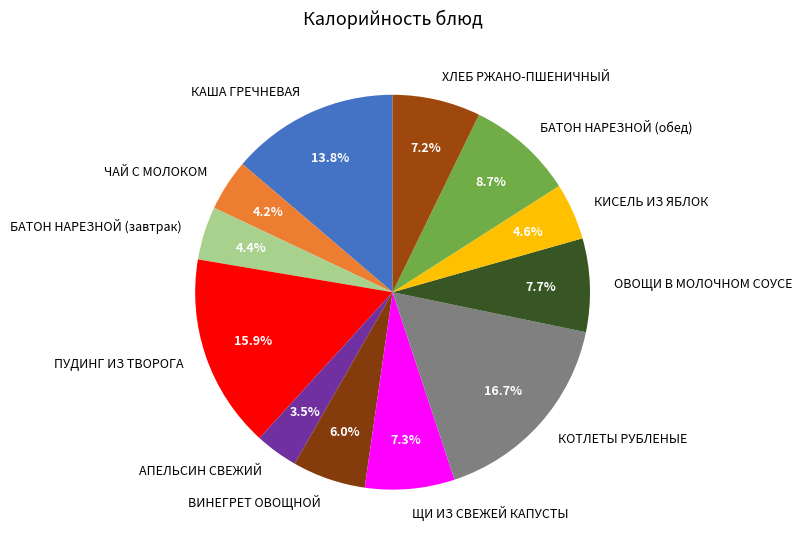

Combined, do ЩИ ИЗ СВЕЖЕЙ КАПУСТЫ and КИСЕЛЬ ИЗ ЯБЛОК account for over 50%?

No